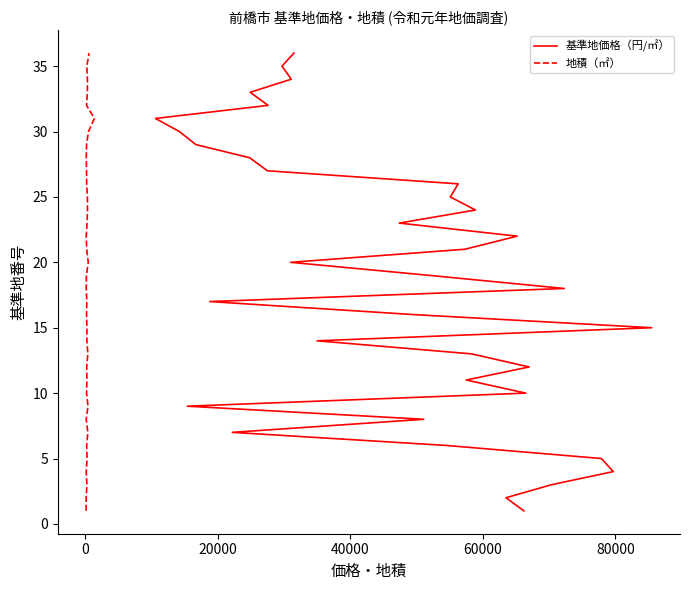

True or false: 基準地価格（円/㎡） has a value of 9 at 22.

False